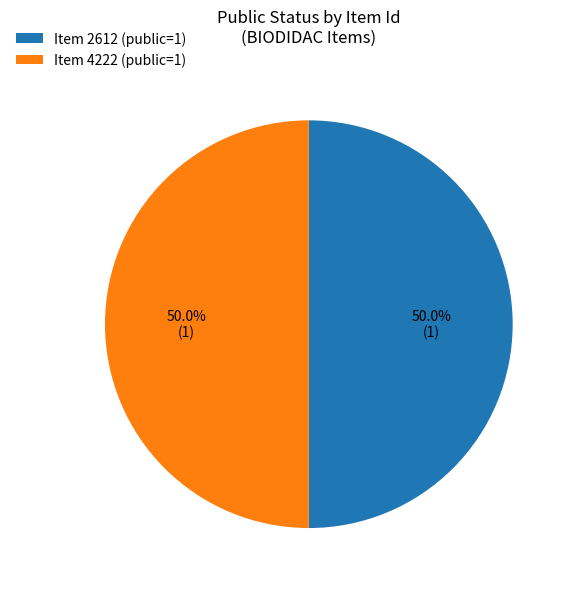

How many segments does this pie chart have?

2